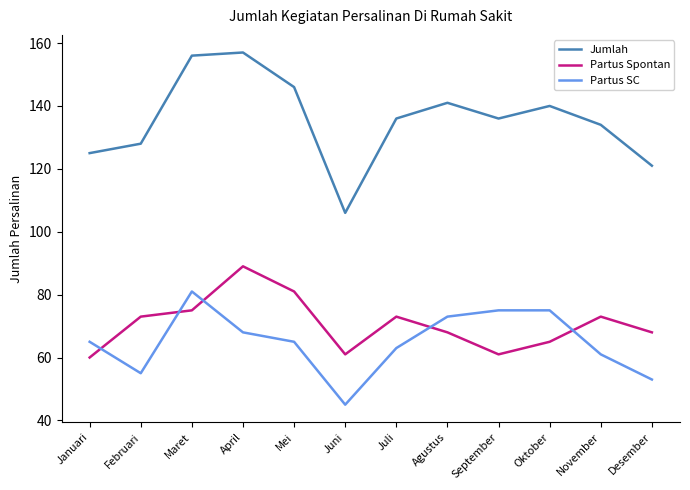

What position from the left is November?

11